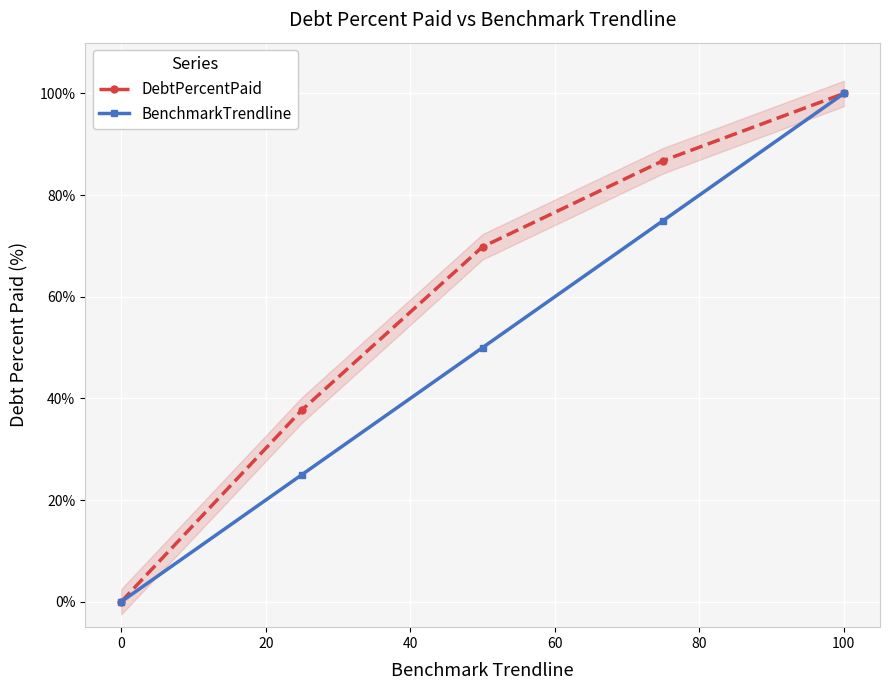

What is the highest value of the DebtPercentPaid series?

100.0